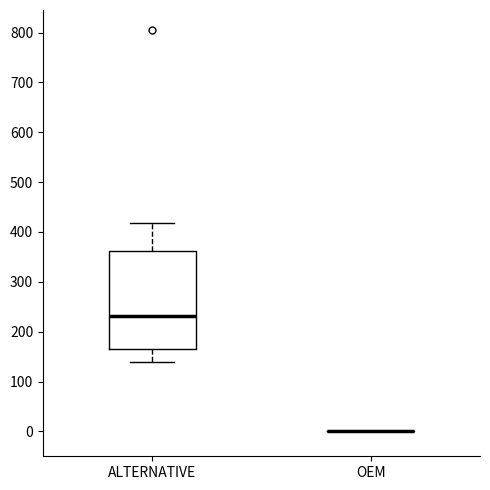

Reading left to right, read every box against the y-axis: the position of its median line, the range the box covers, and the ends of its whiskers. The values are not printed on the chart, so give them approximately, as read against the axis.

ALTERNATIVE: median 230, box 170 to 360, whiskers 140 to 420
OEM: box collapsed to a line at 0, whiskers 0 to 0